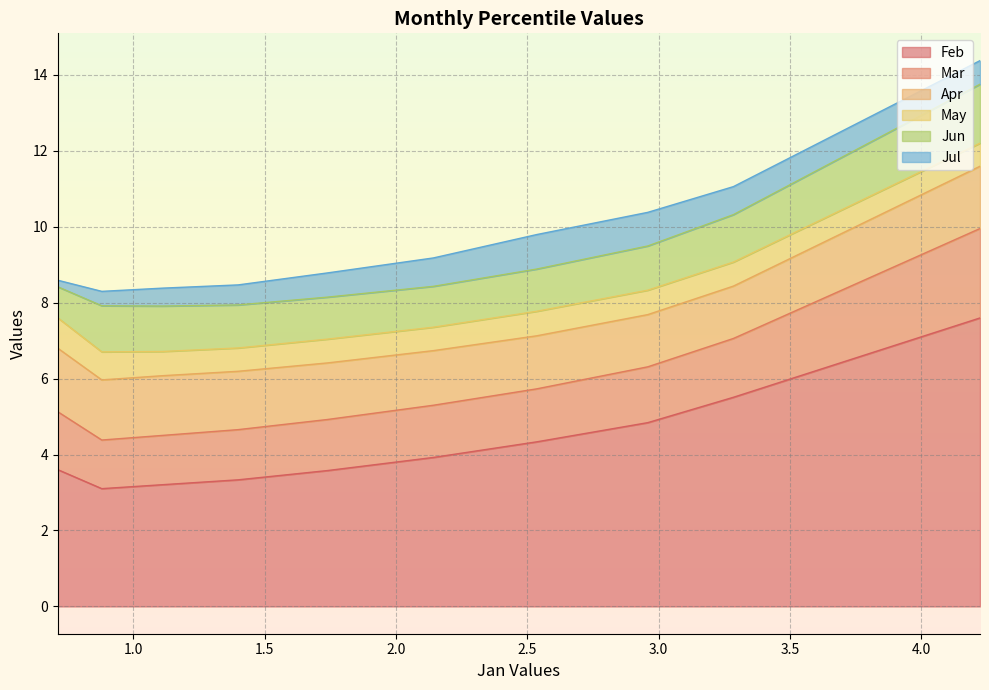

What is the minimum value shown in the chart?

0.2